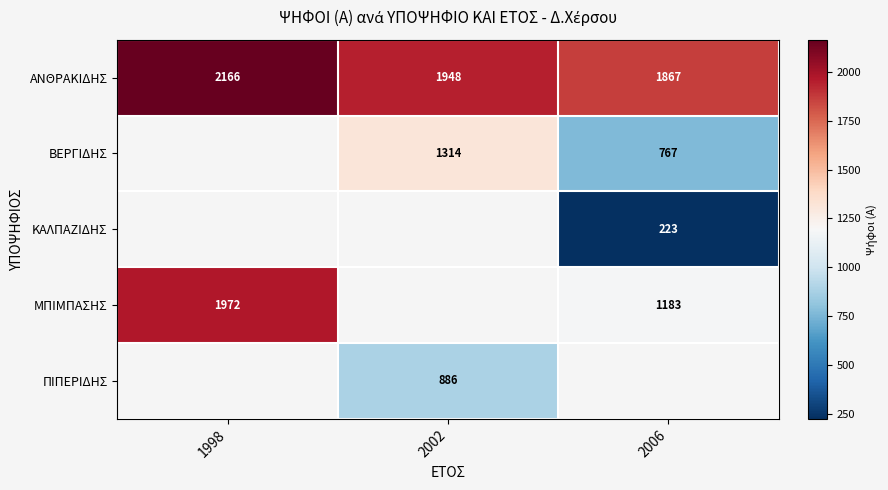

The value of ΠΙΠΕΡΙΔΗΣ at 2002 is 886. True or false?

True